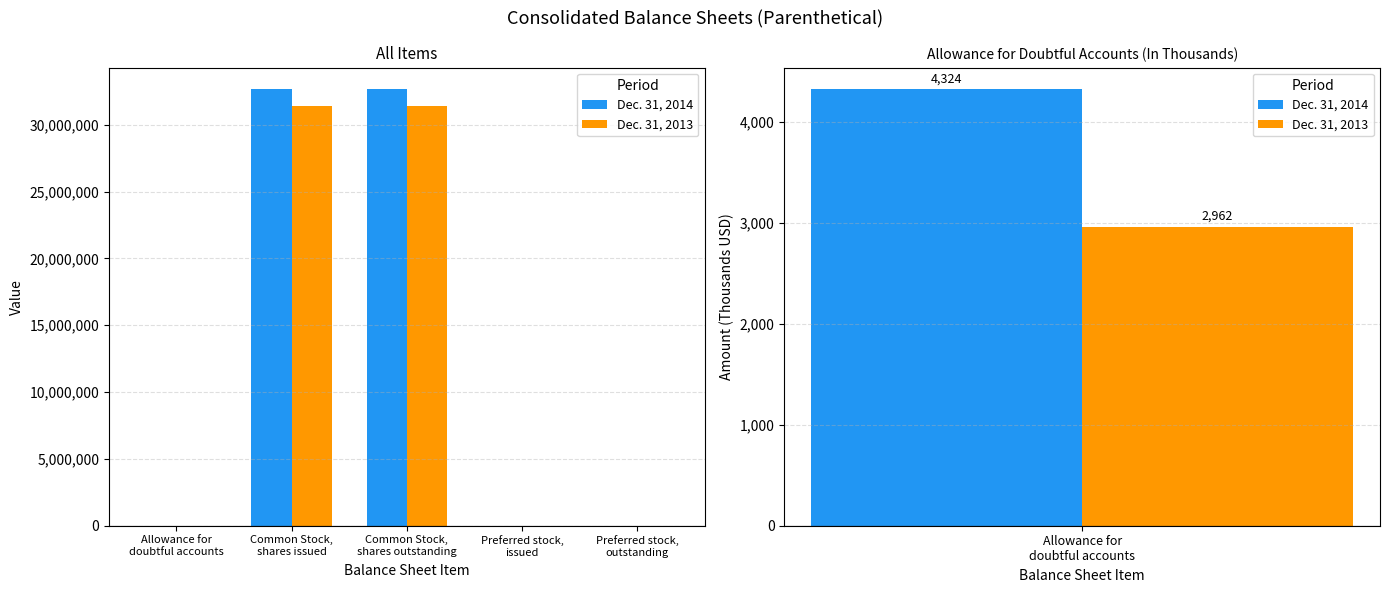

Between Allowance for
doubtful accounts and Common Stock,
shares outstanding, which series saw the biggest shift?

Dec. 31, 2014